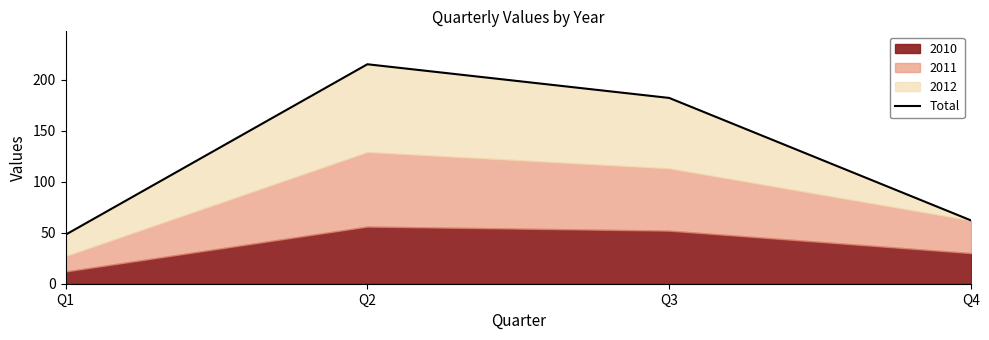

Reading left to right, what are all the values shown in this chart?

Q1=48	Q2=215	Q3=182	Q4=62